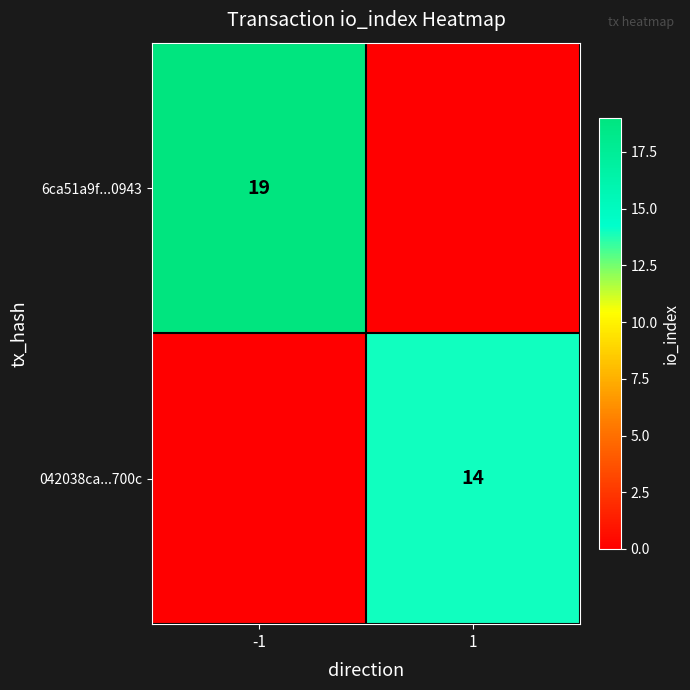

The value of 6ca51a9f...0943 at -1 is 32. True or false?

False